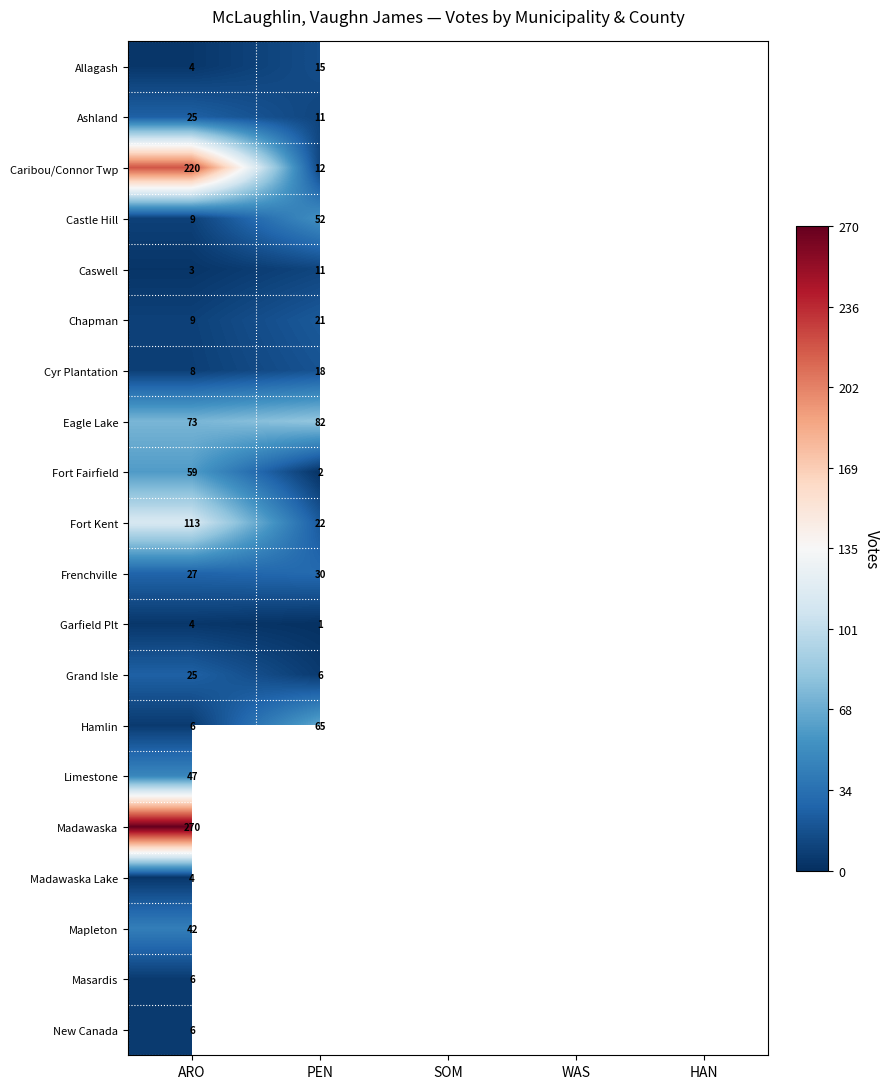

Is it true that Fort Kent equals 191.1 at ARO?

False